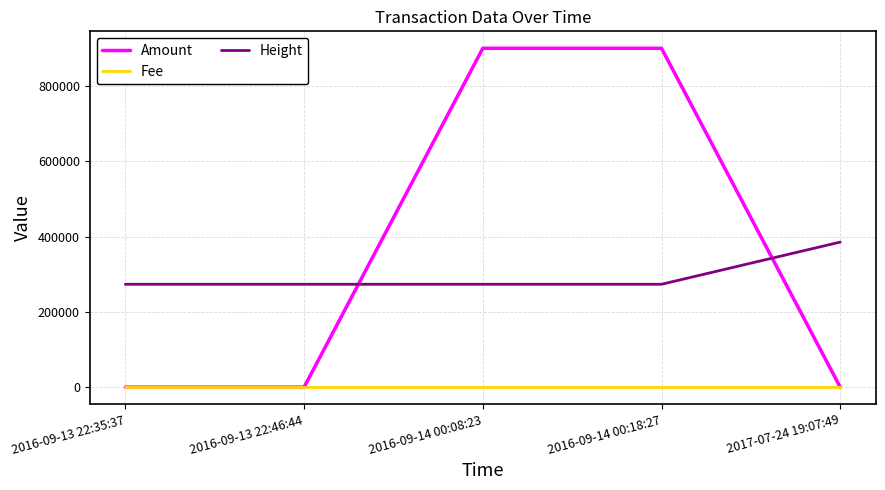

Does the chart display data point markers on the line(s)?

No